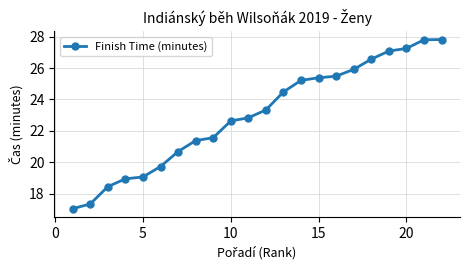

What is the difference between the maximum and minimum values?

10.8